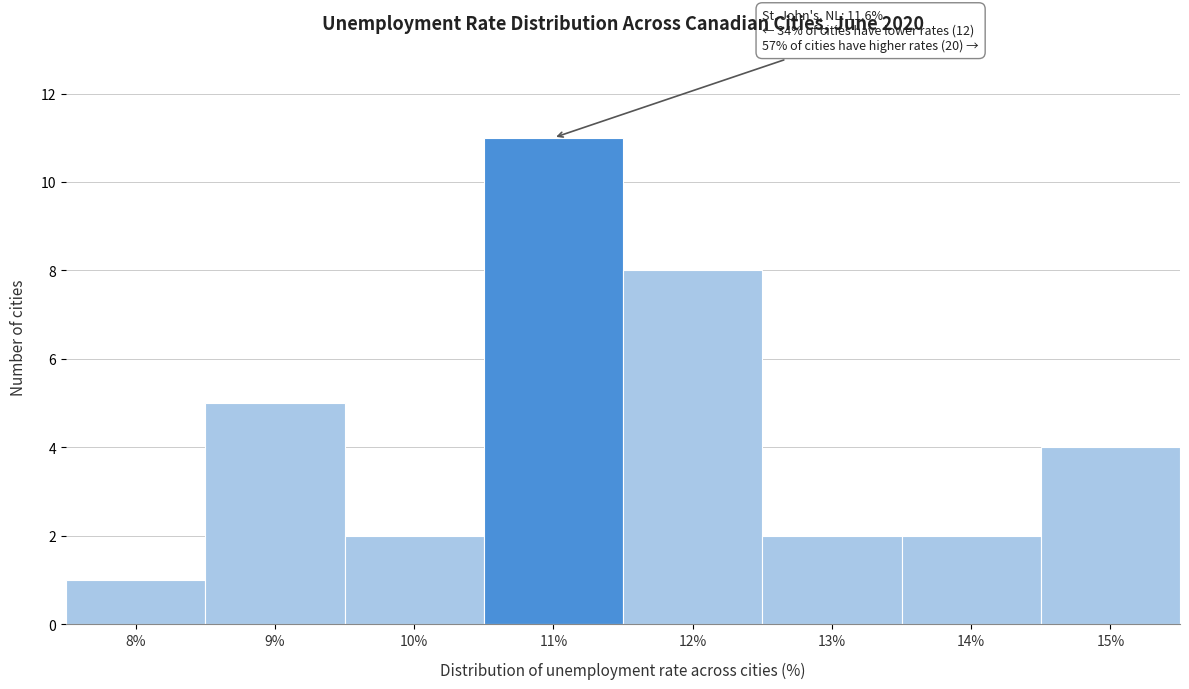

Reading left to right, list all the values displayed in this chart.

8%=1	9%=5	10%=2	11%=11	12%=8	13%=2	14%=2	15%=4